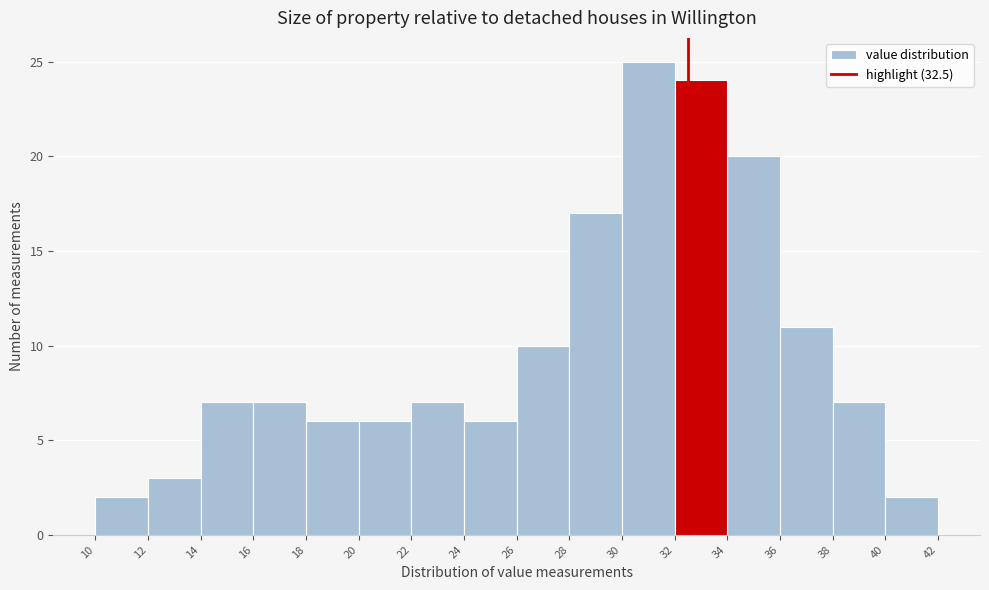

Over which range of the x-axis is the bar tallest?

30 to 32